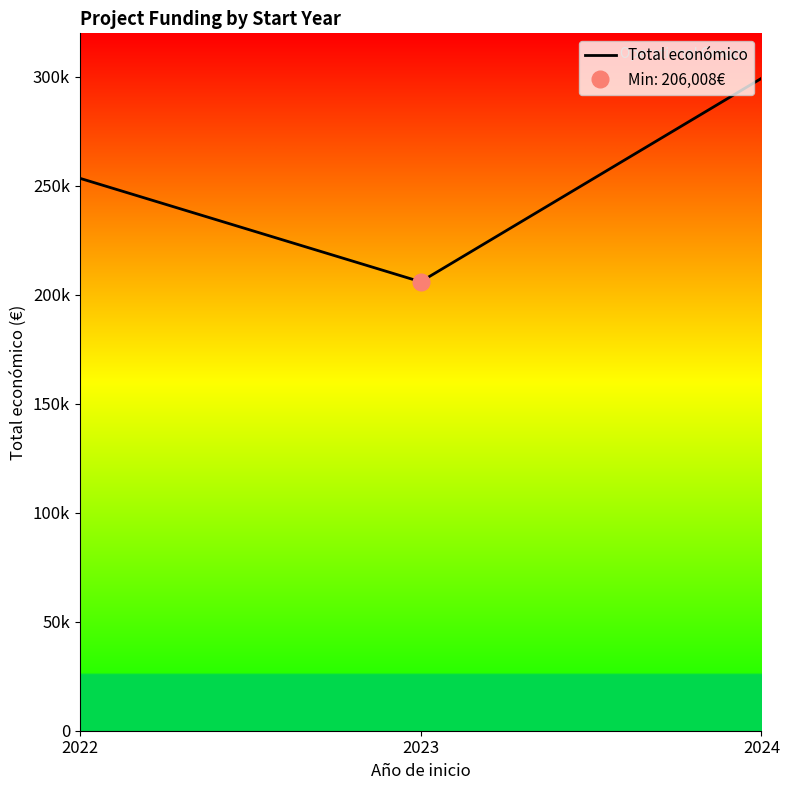

List the labels in order of value, smallest first.

2023, 2022, 2024